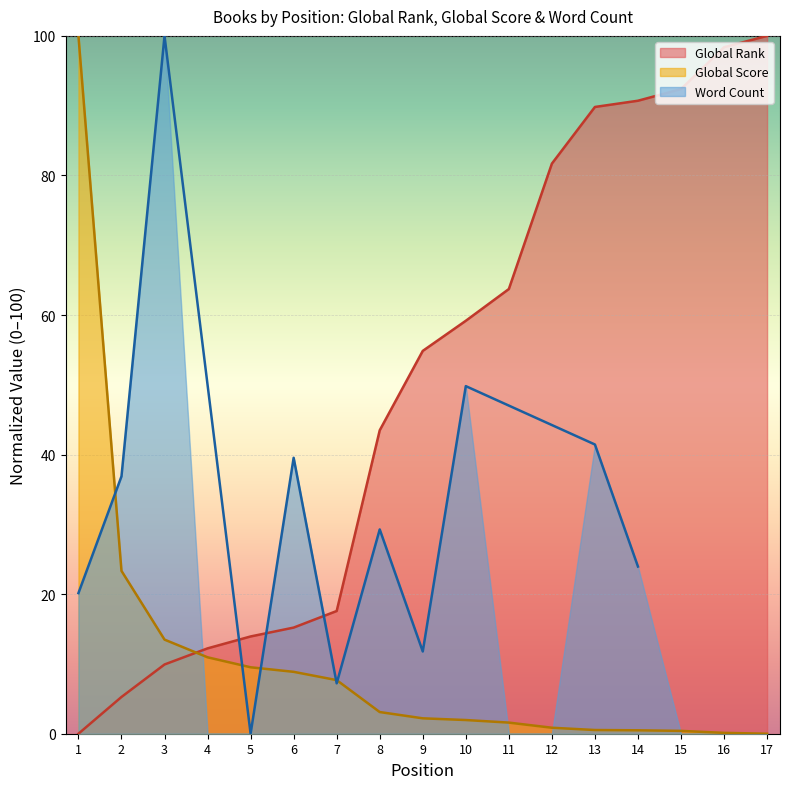

Is the value of Global Score at 2 greater than the value of Global Rank at 3?

Yes